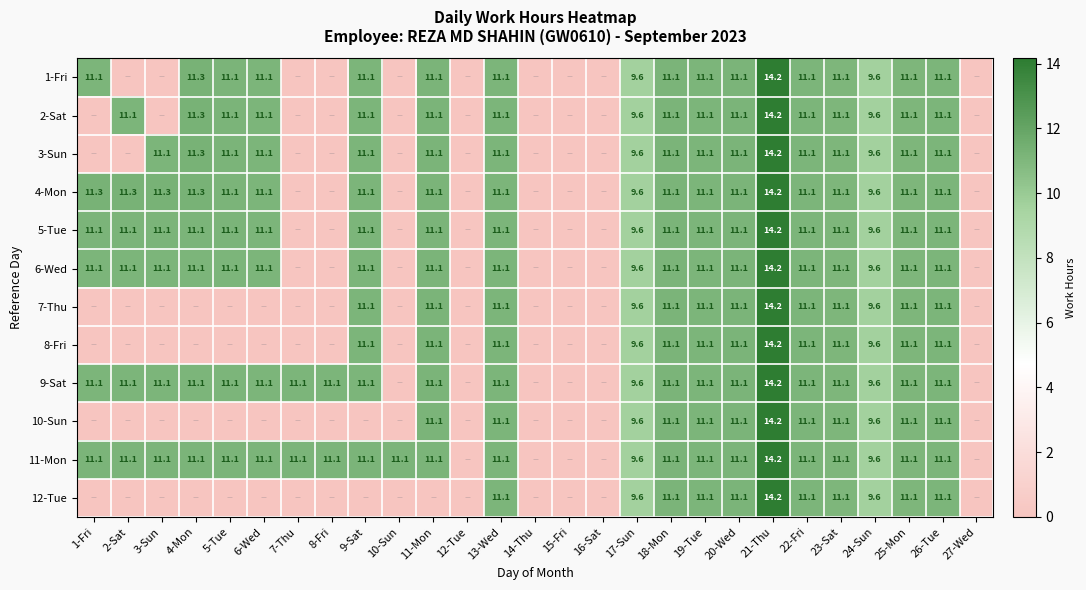

Is it true that 3-Sun equals 3.9 at 21-Thu?

False